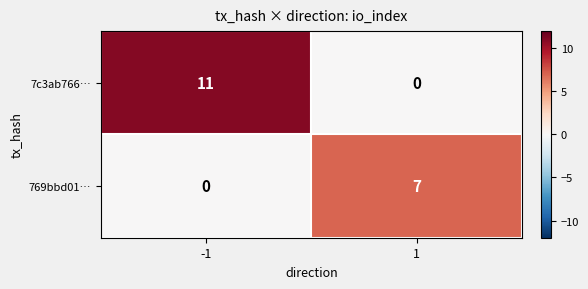

What is the maximum value shown in the chart?

11